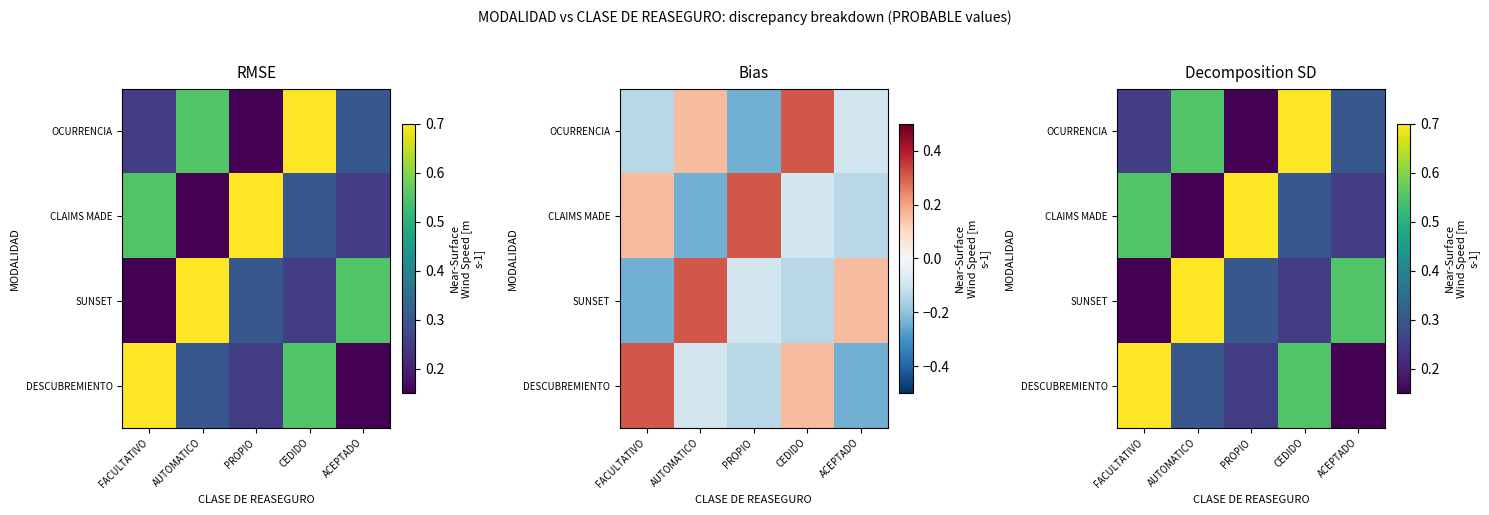

What is the difference between the second highest and second lowest values in the OCURRENCIA series?

0.3